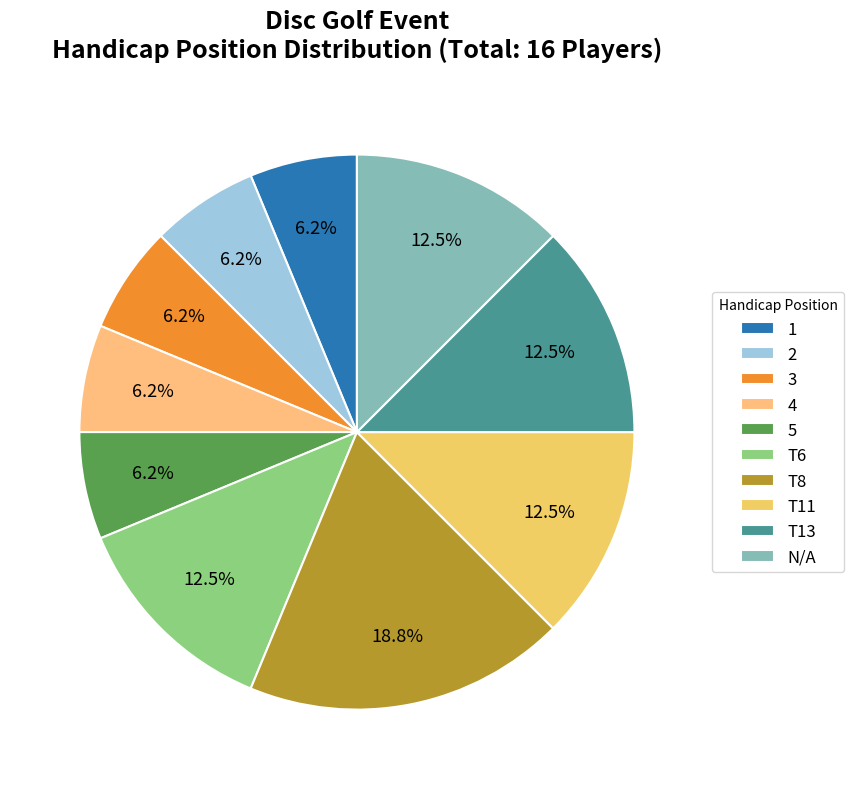

Which slice is the smallest?

1